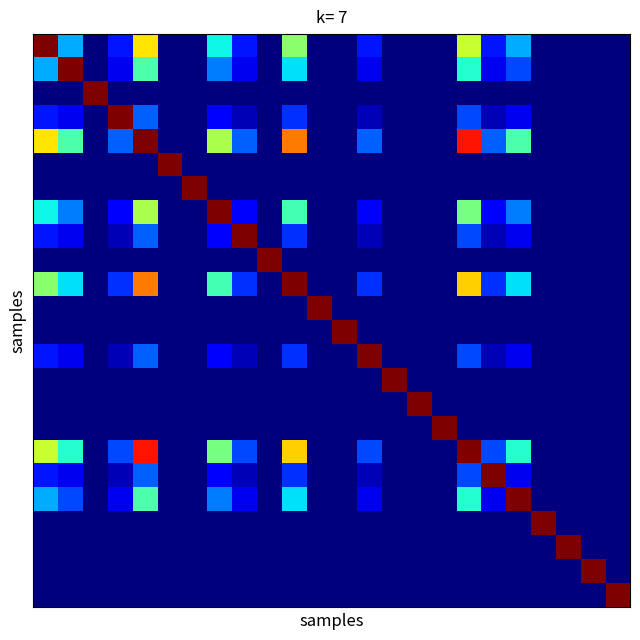

Count the number of categories in the chart.

24